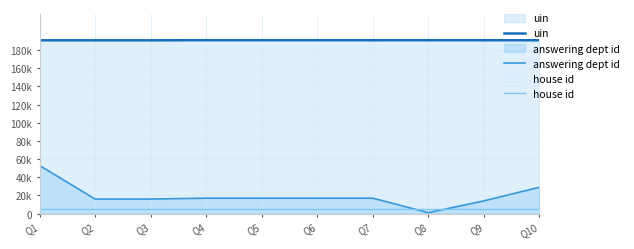

Does the chart display data point markers on the line(s)?

No